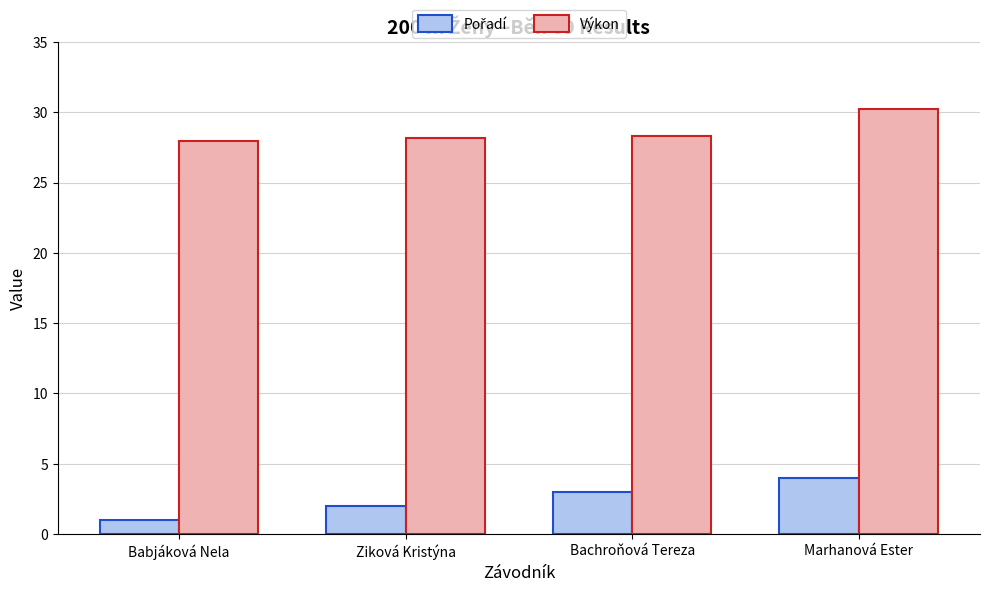

What is the label of the 4th bar from the right?

Babjáková Nela